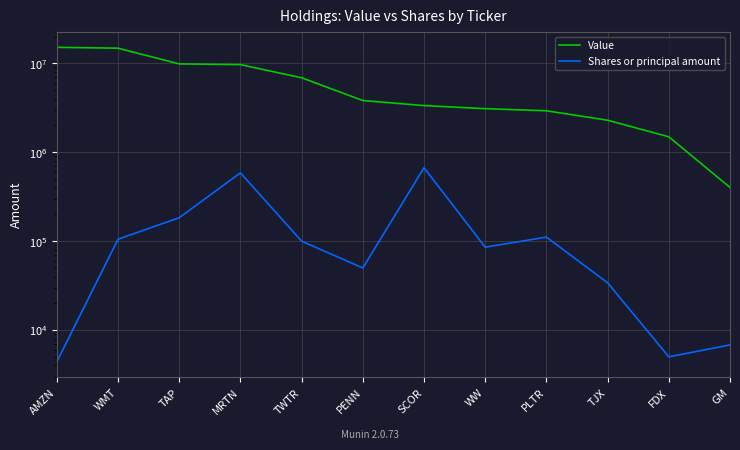

How many values in the Value series are below 3817000?

6